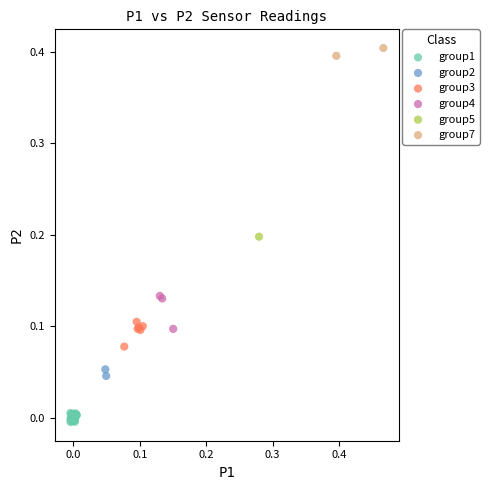

What are all the series names shown in the legend?

group1, group2, group3, group4, group5, group7